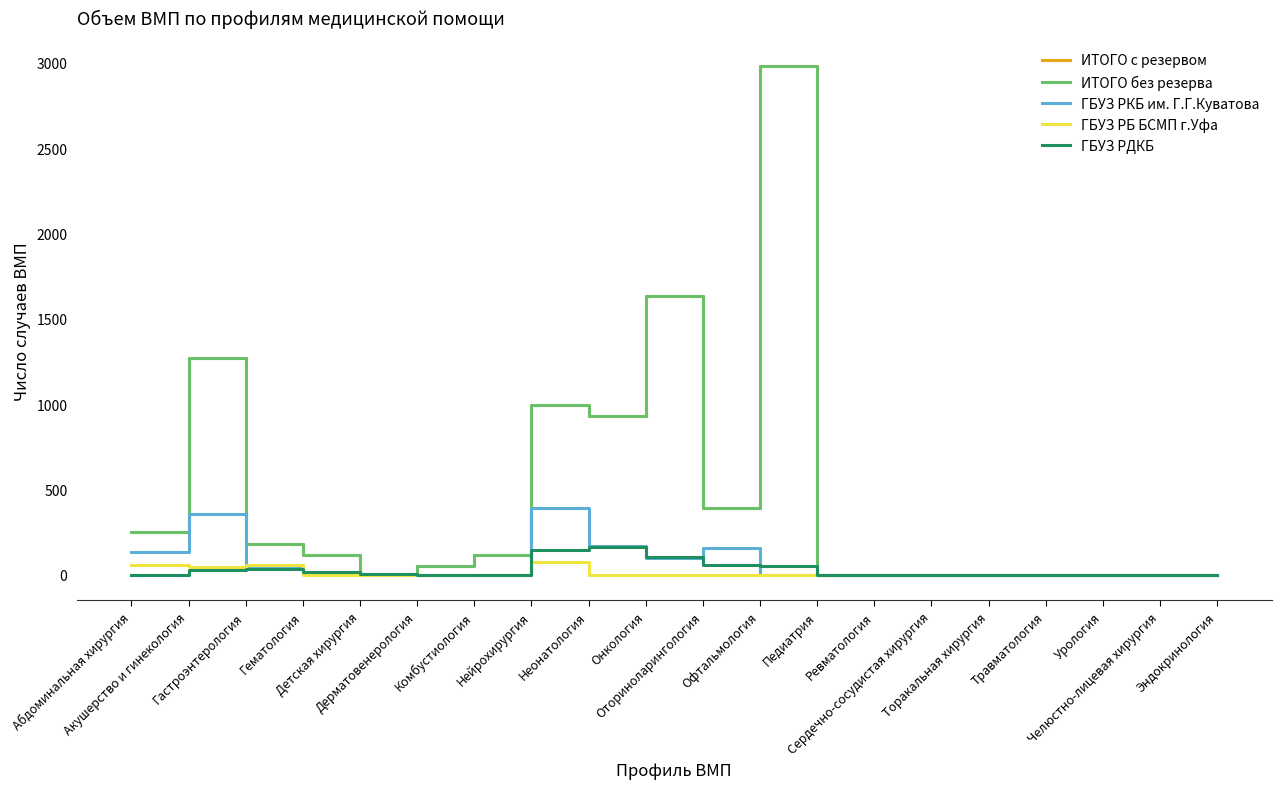

True or false: ГБУЗ РБ БСМП г.Уфа has more than 0 points higher than both neighbors.

True